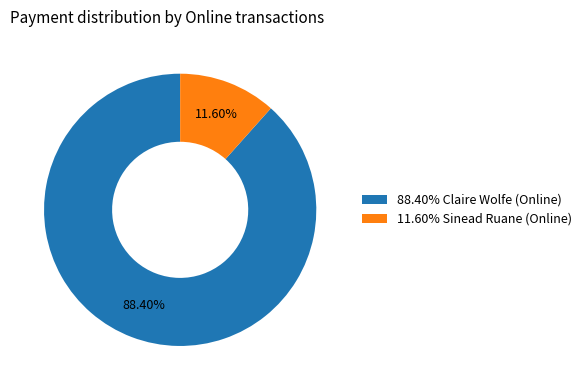

What is the majority slice?

88.40% Claire Wolfe (Online)